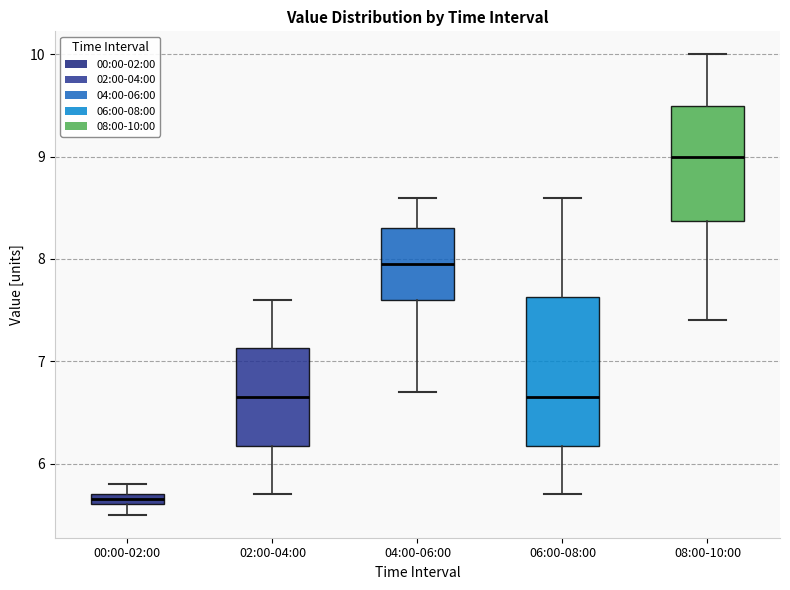

Which box has the highest median line?

08:00-10:00